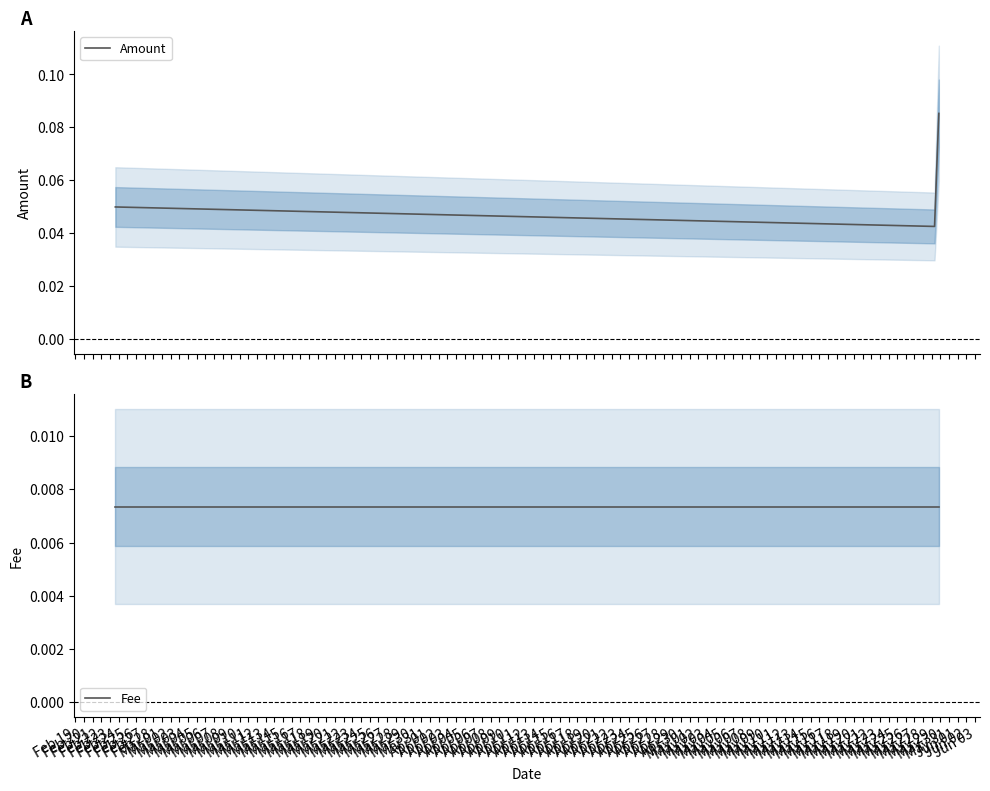

Does the chart have visible grid lines?

No